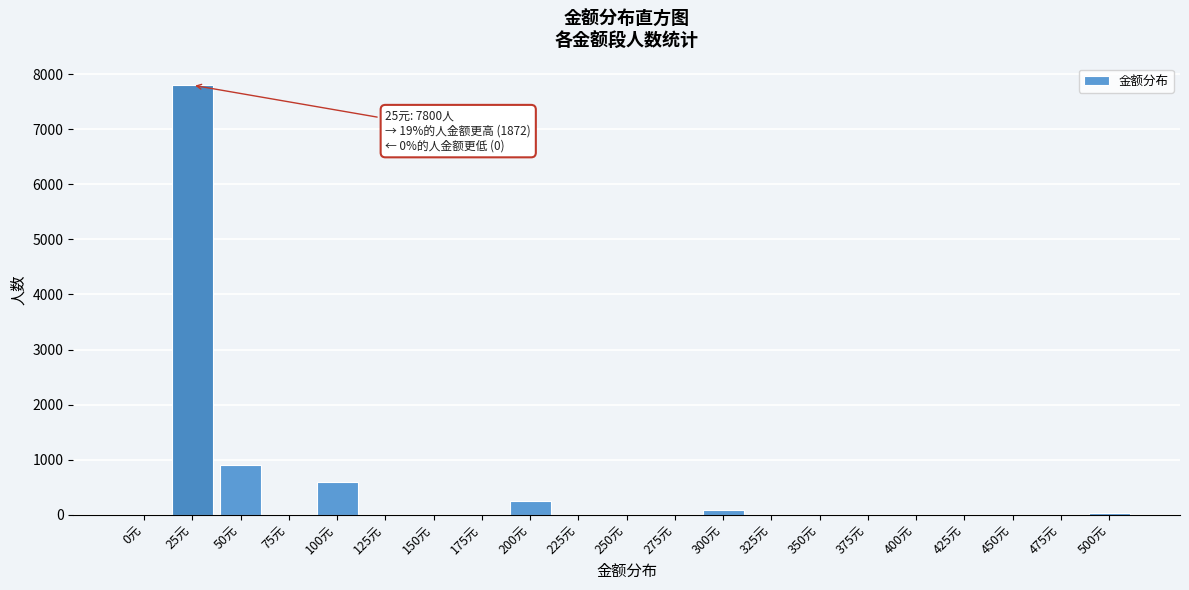

Reading left to right, list all the values displayed in this chart.

0元=0	25元=7800	50元=900	75元=0	100元=600	125元=0	150元=0	175元=0	200元=250	225元=0	250元=0	275元=0	300元=82	325元=0	350元=0	375元=0	400元=0	425元=0	450元=0	475元=0	500元=40